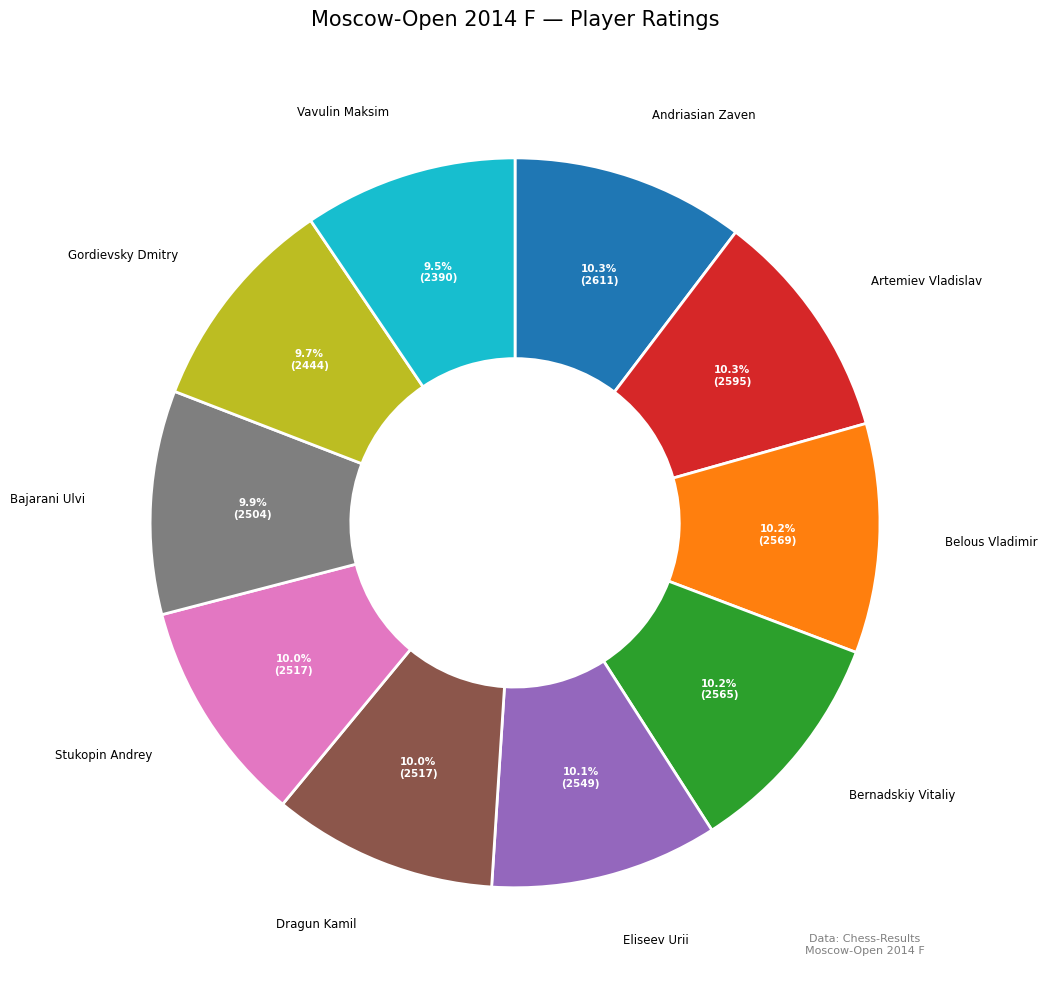

To the nearest percent, what is the difference between the largest and smallest slice percentages?

1%